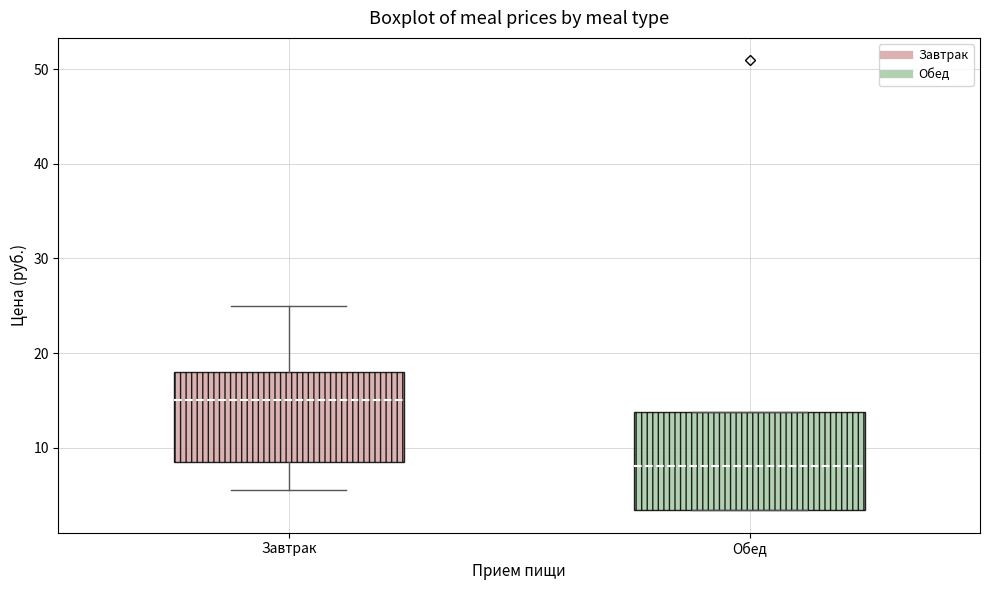

Reading left to right, read every box against the y-axis: the position of its median line, the range the box covers, and the ends of its whiskers. The values are not printed on the chart, so give them approximately, as read against the axis.

Завтрак: median 15, box 9 to 18, whiskers 6 to 25
Обед: median 8, box 3 to 14, whiskers 3 to 14